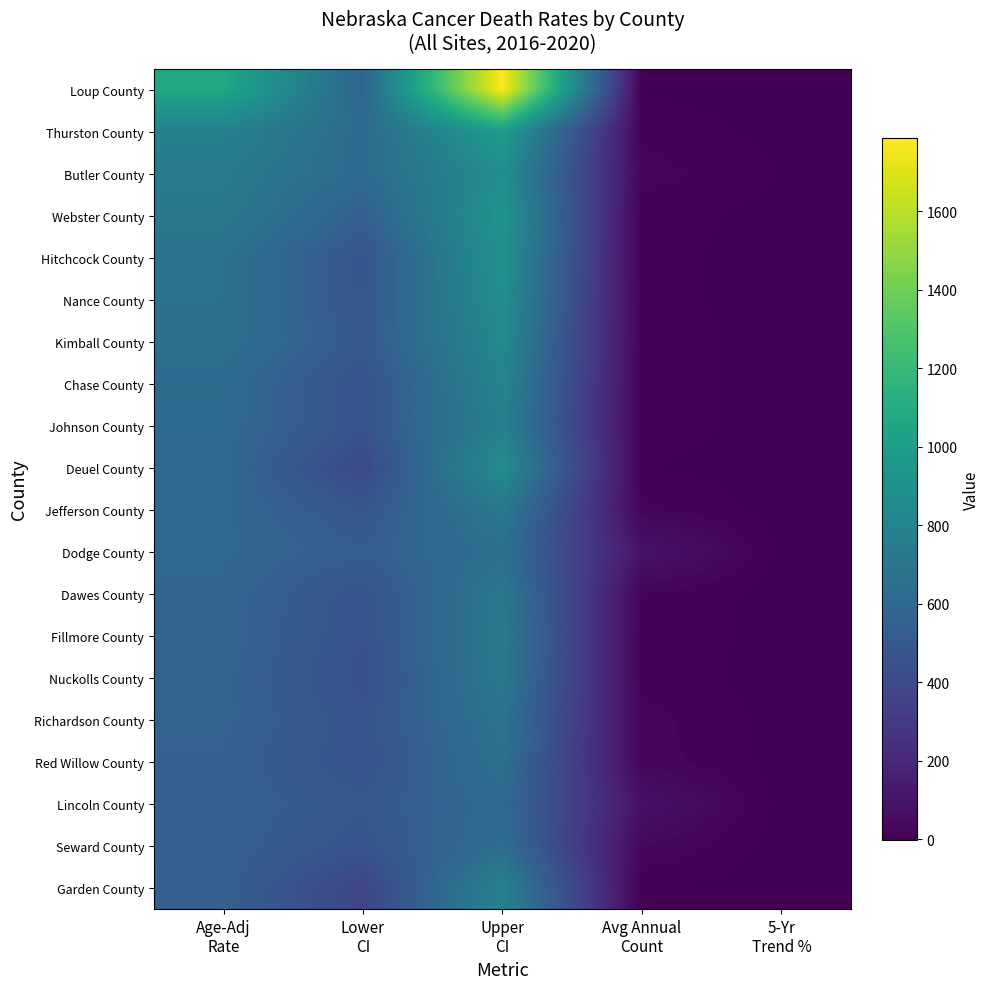

Which series has the largest range (max minus min)?

Loup County